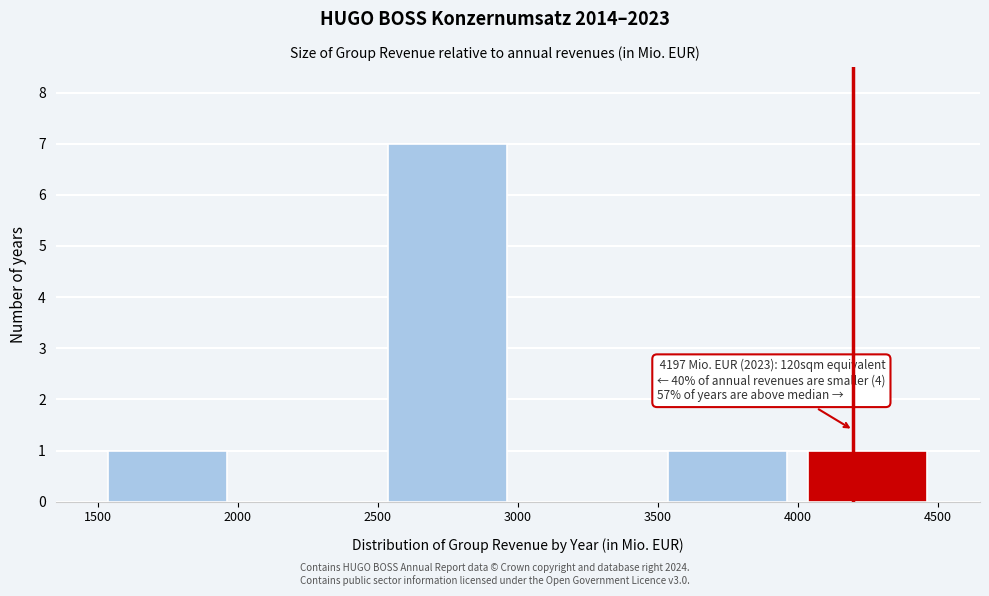

Which range on the x-axis has the tallest bar?

2500 to 3000